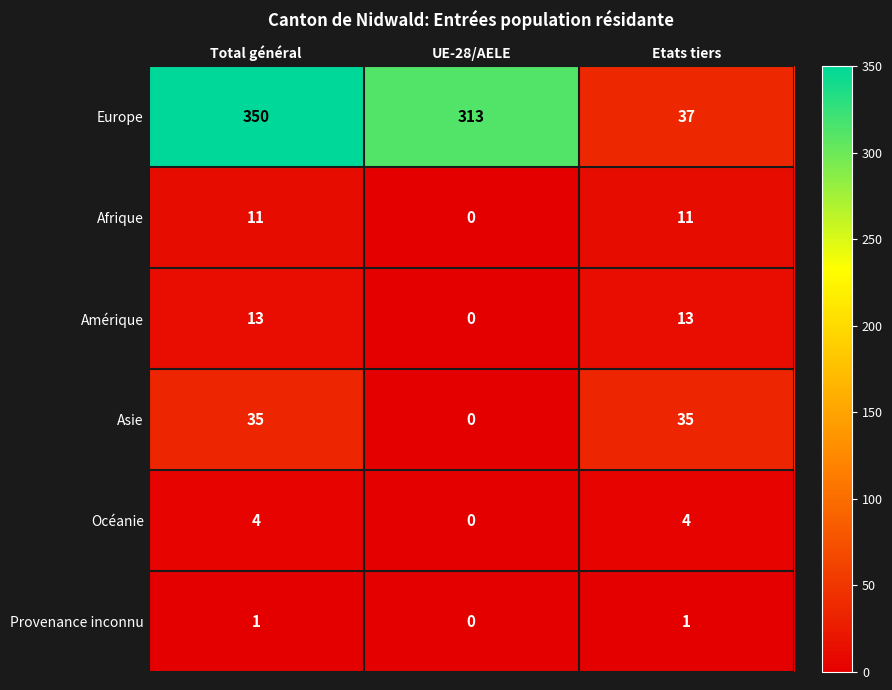

At which label is Provenance inconnu closest to 0?

UE-28/AELE